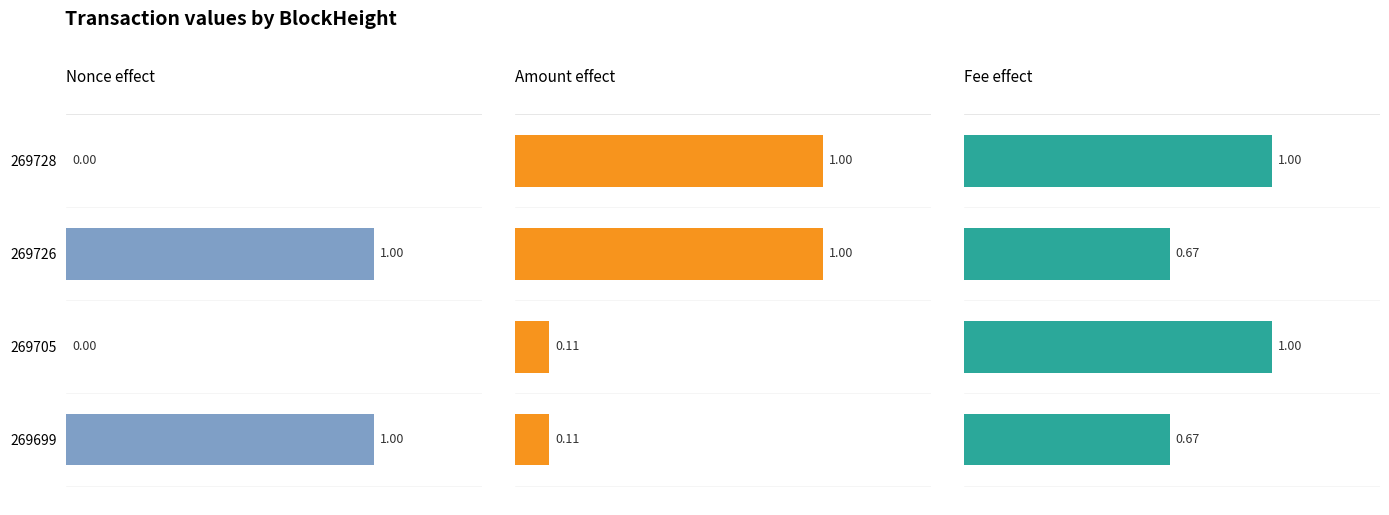

What are all the series names shown in the legend?

Nonce, Amount, Fee